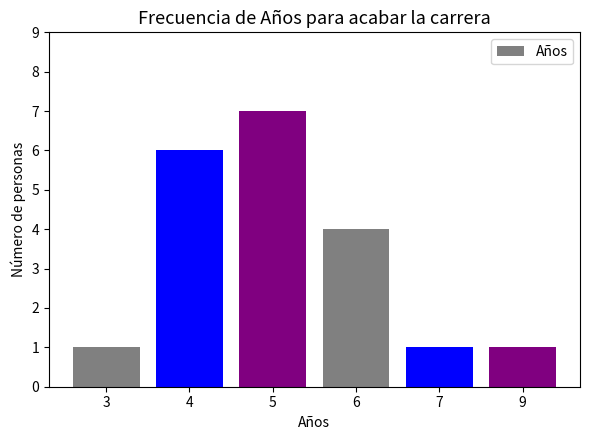

Is it true that the value at 6 is 6?

False